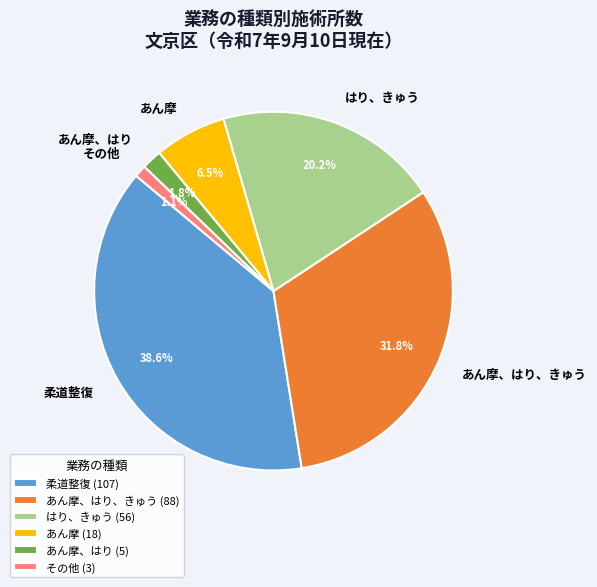

To the nearest percent, what percentage of the pie is 柔道整復?

39%